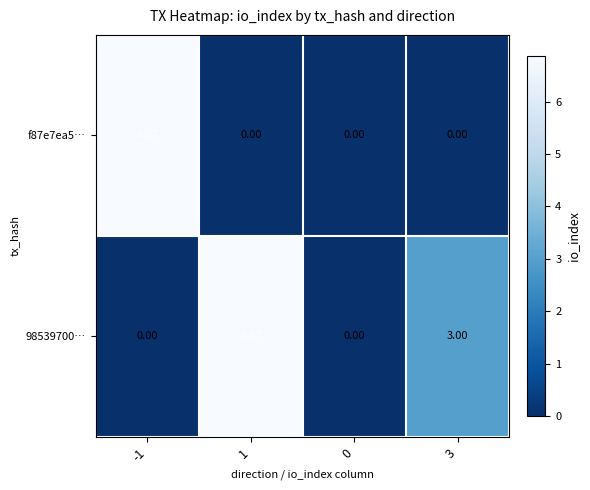

Rank the series at 0 from highest to lowest value.

f87e7ea5…, 98539700…